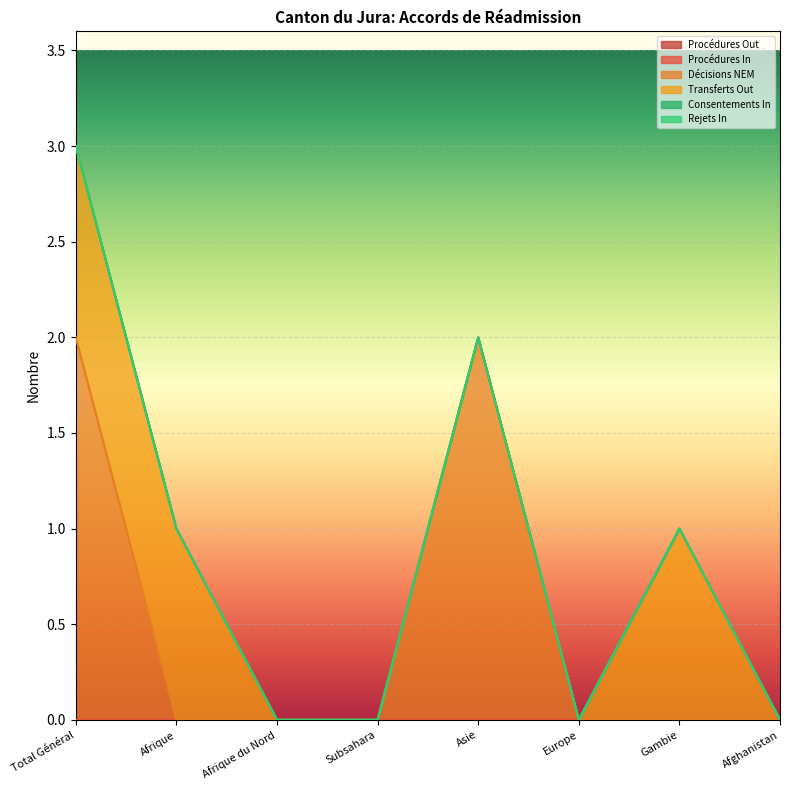

What are all the series names shown in the legend?

Procédures Out, Procédures In, Décisions NEM, Transferts Out, Consentements In, Rejets In